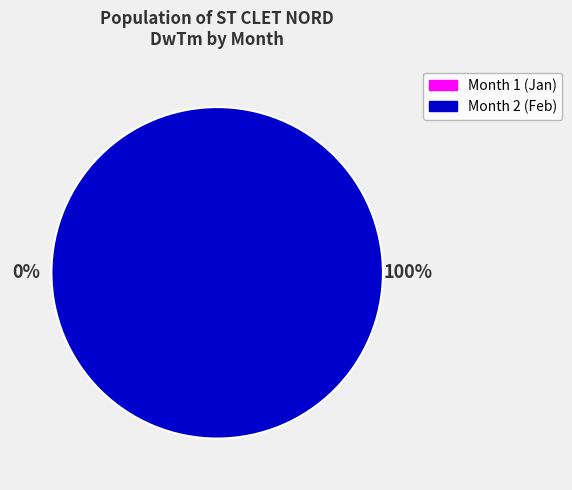

To the nearest percent, what is the difference between the largest and smallest slice percentages?

100%